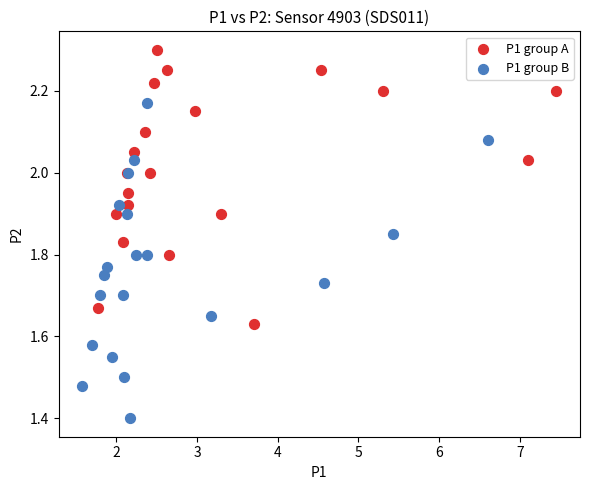

Which series contains the highest Y value?

P1 group A